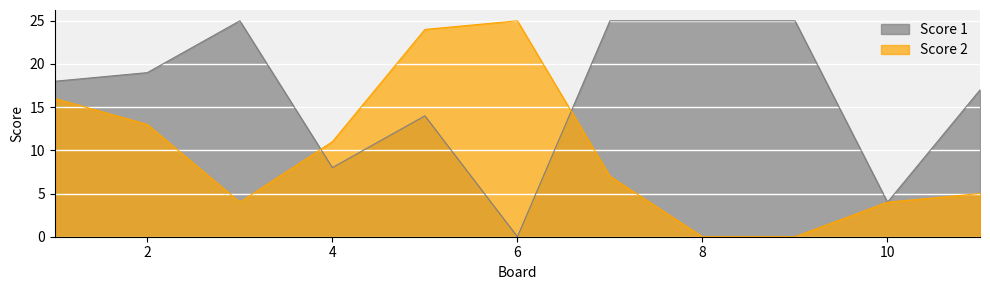

Reading left to right, transcribe all the data shown in this chart.

Score 1: 1=18	2=19	3=25	4=8	5=14	6=0	7=25	8=25	9=25	10=4	11=17
Score 2: 1=16	2=13	3=4	4=11	5=24	6=25	7=7	8=0	9=0	10=4	11=5